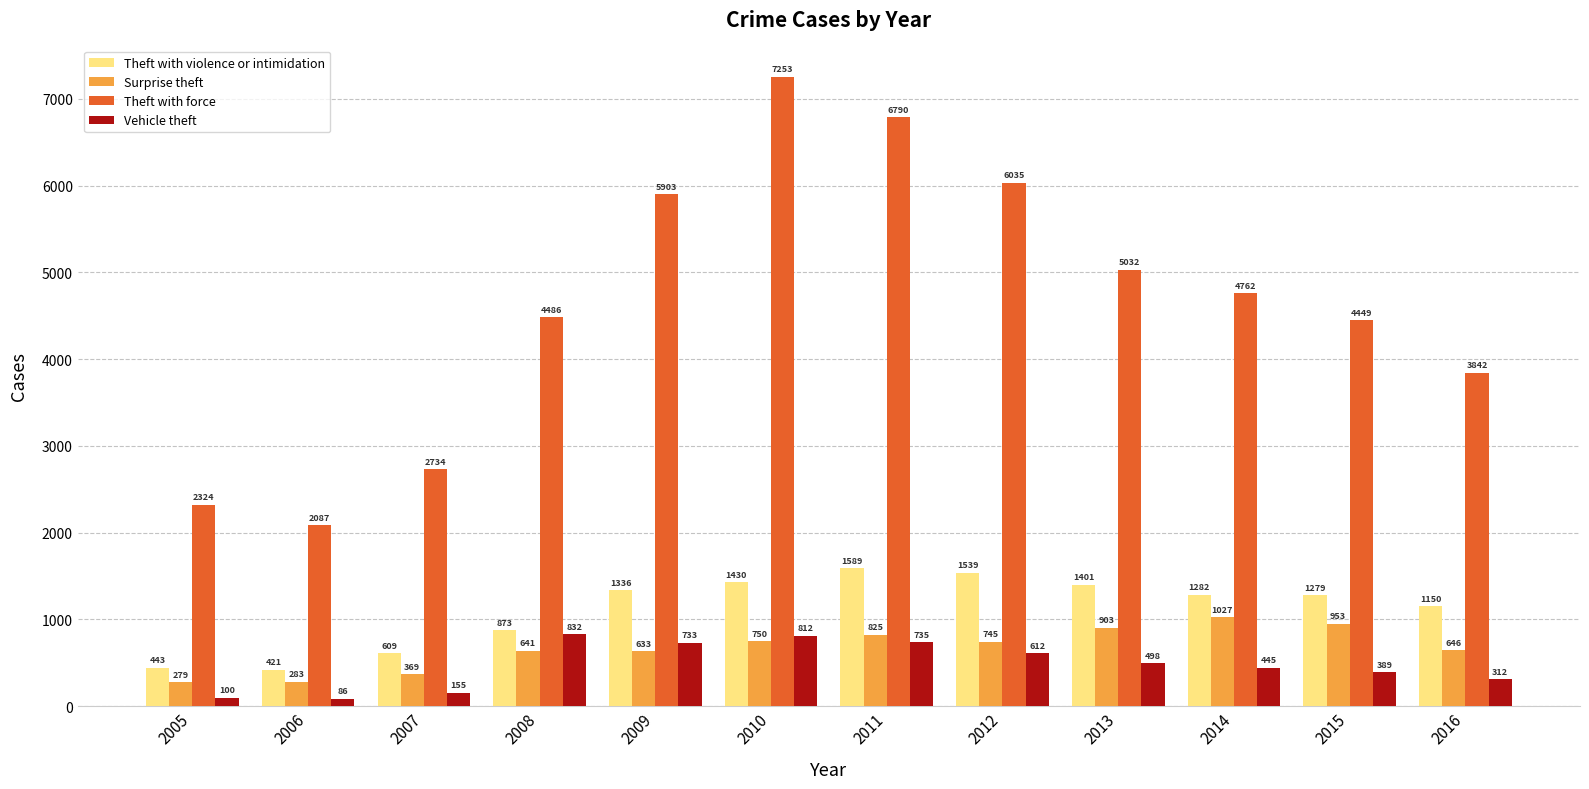

True or false: Theft with force has a value of 1933 at 2009.

False